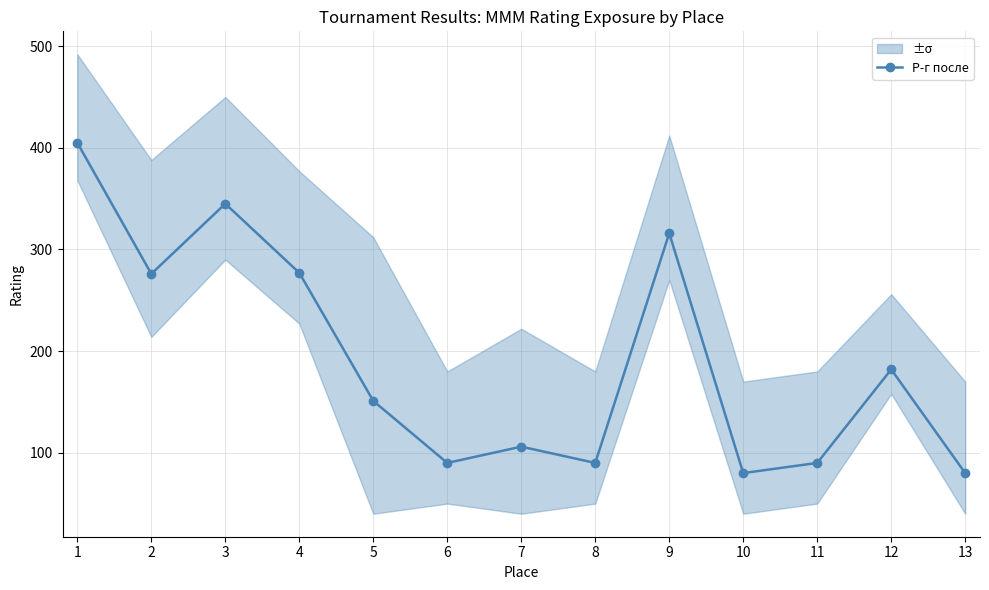

What value does the data have at 6, to the nearest 10?

90